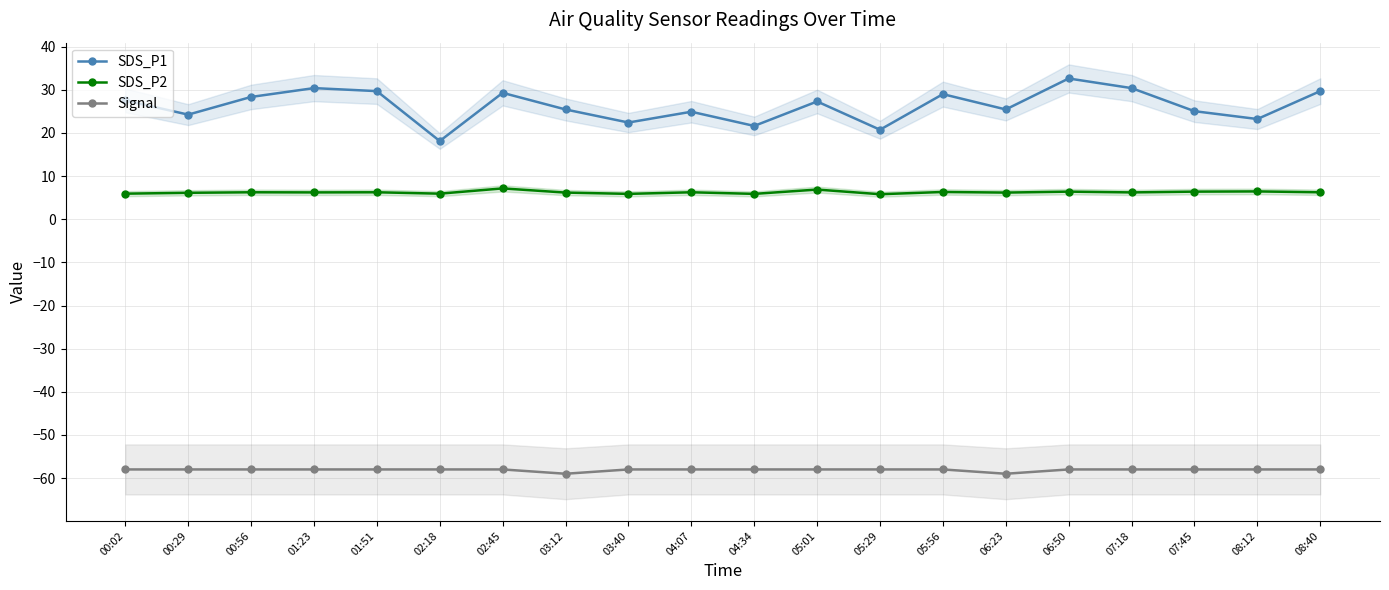

True or false: Signal has more than 0 points higher than both neighbors.

False